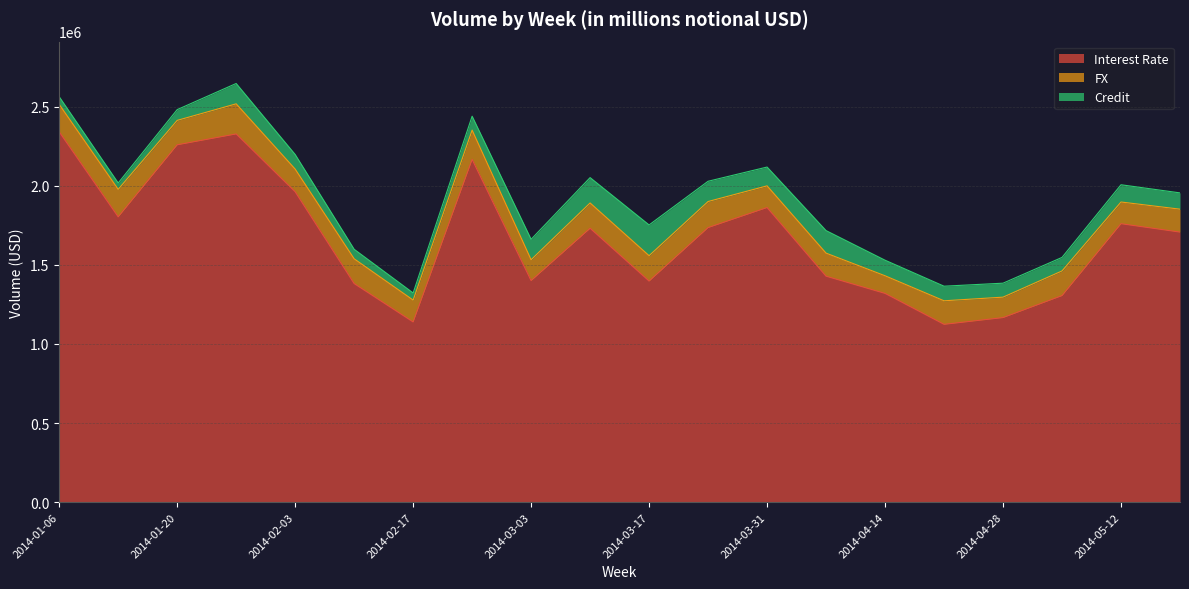

At which category does the chart reach its minimum across all series?

2014-01-13